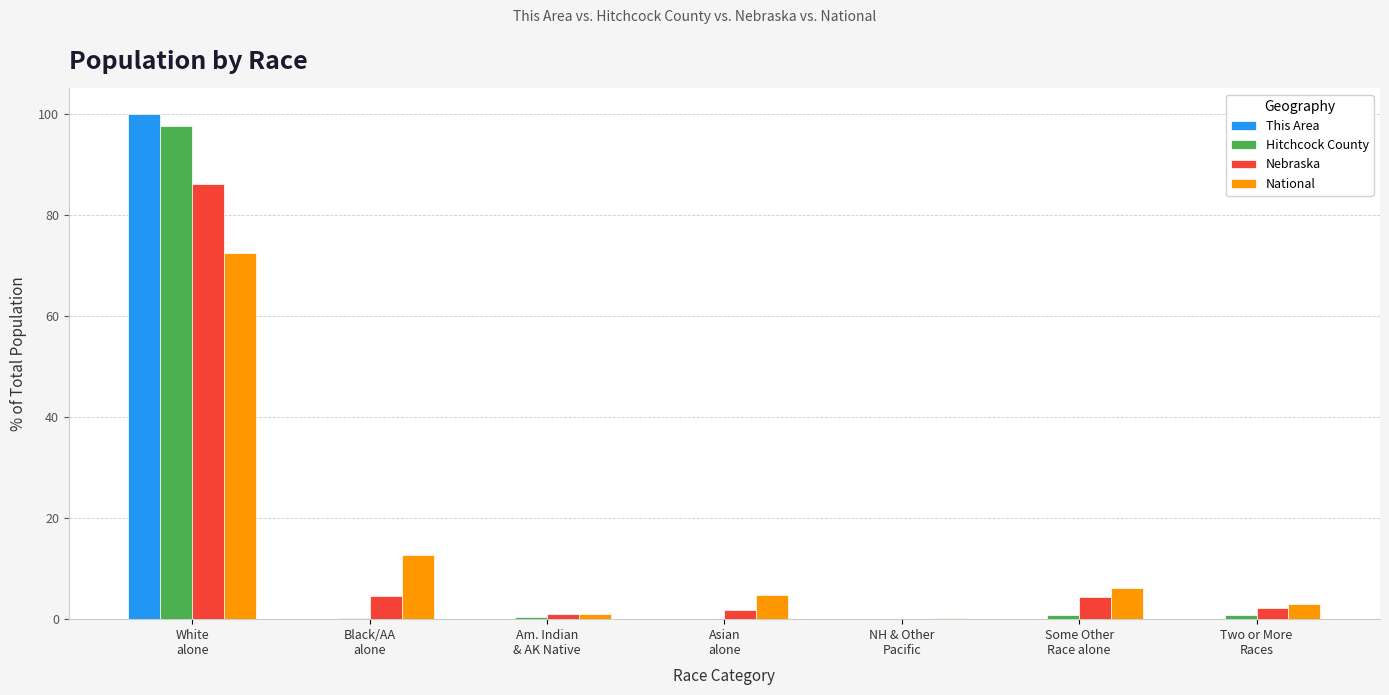

What is the highest value of the Nebraska series?

86.1